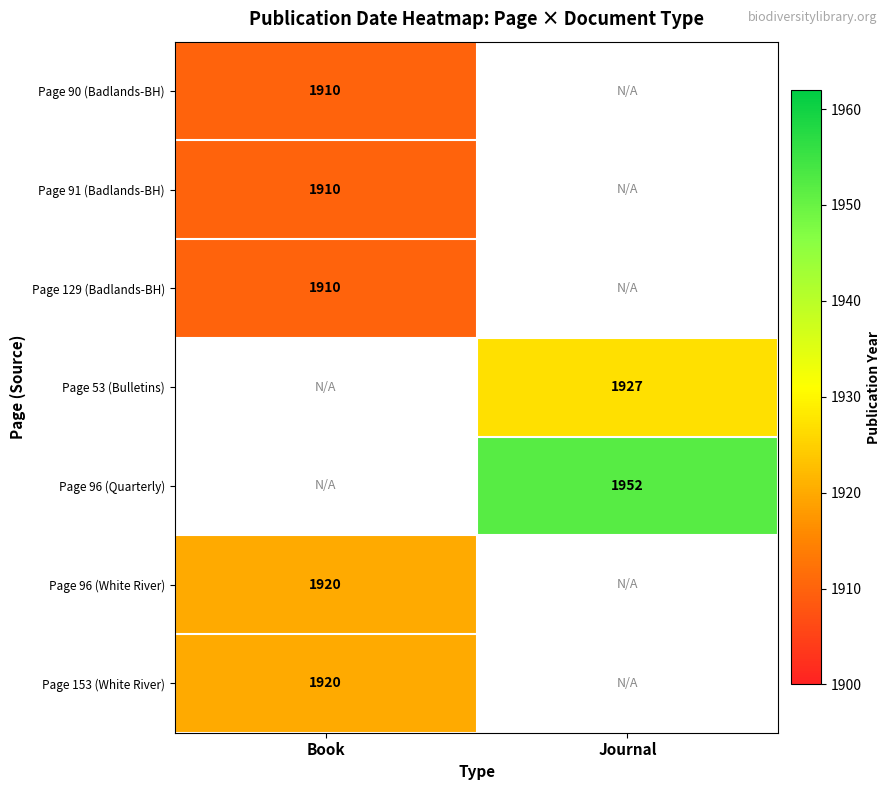

At how many categories does at least one series exceed 1924?

1